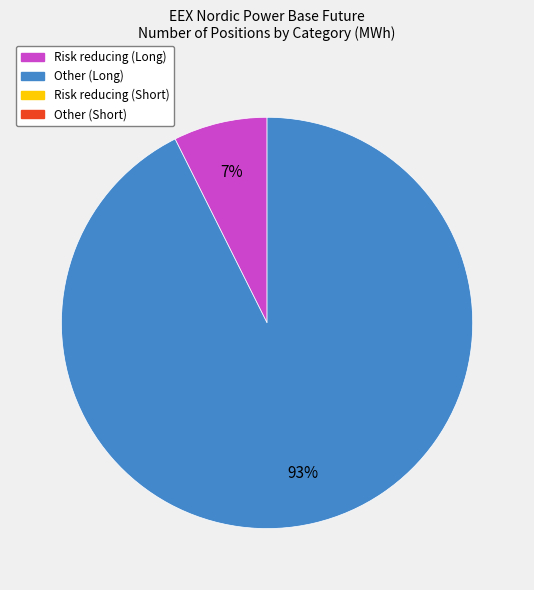

To the nearest percent, what is the average slice percentage?

50%